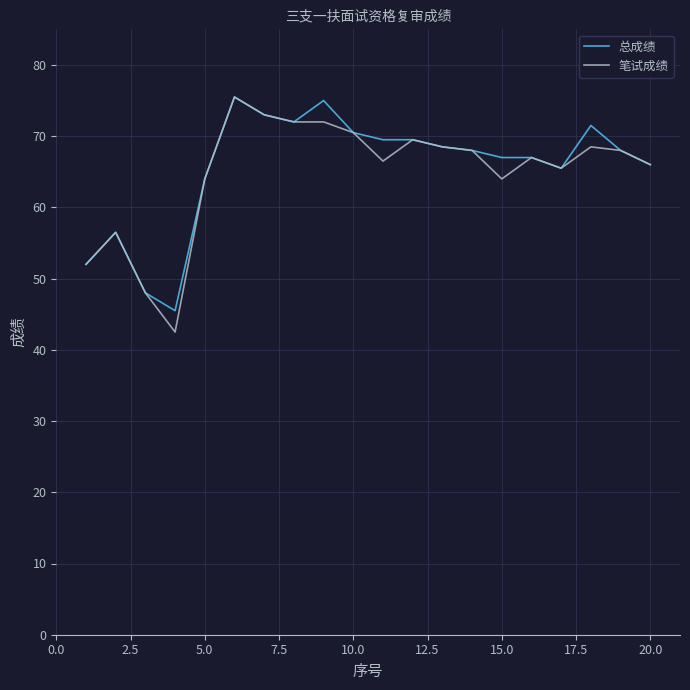

What is the smallest value displayed?

42.5